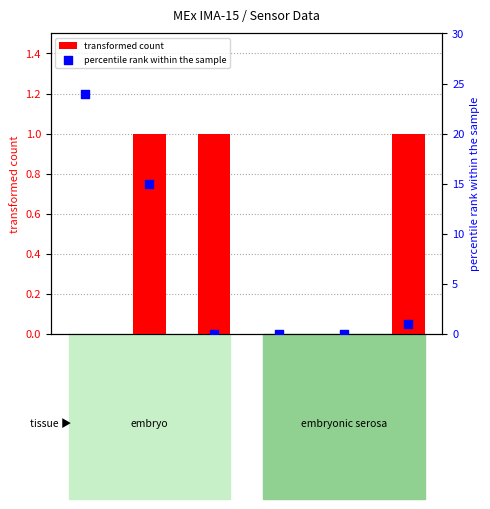

At how many categories does at least one series exceed 3?

2